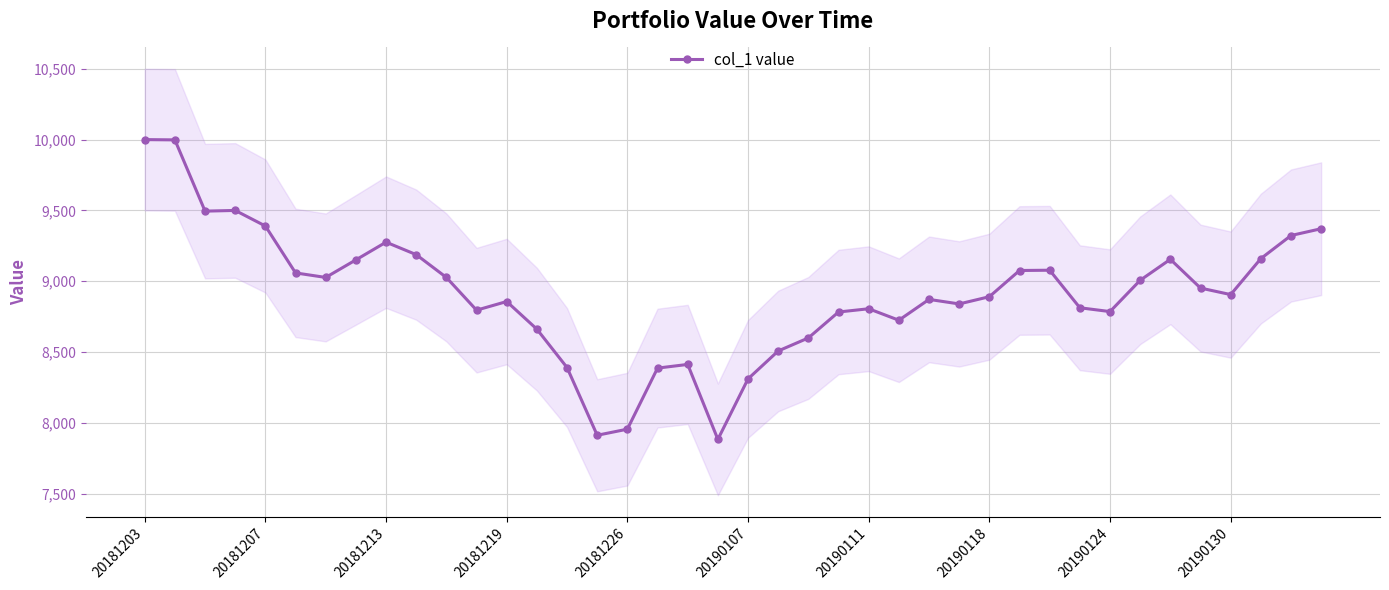

True or false: col_1 value has more than 2 points higher than both neighbors.

True